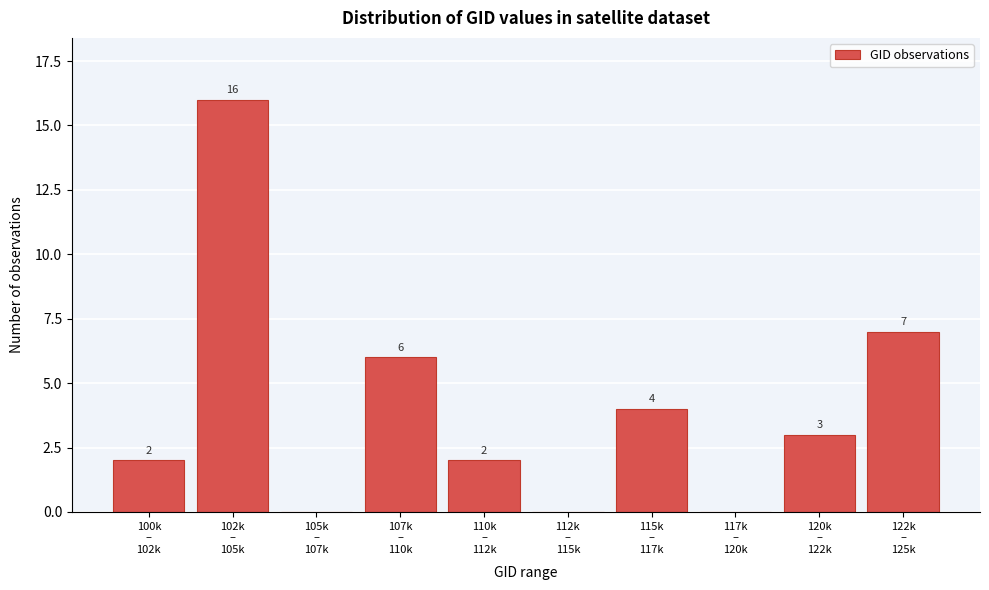

What is the sum of all values?

40